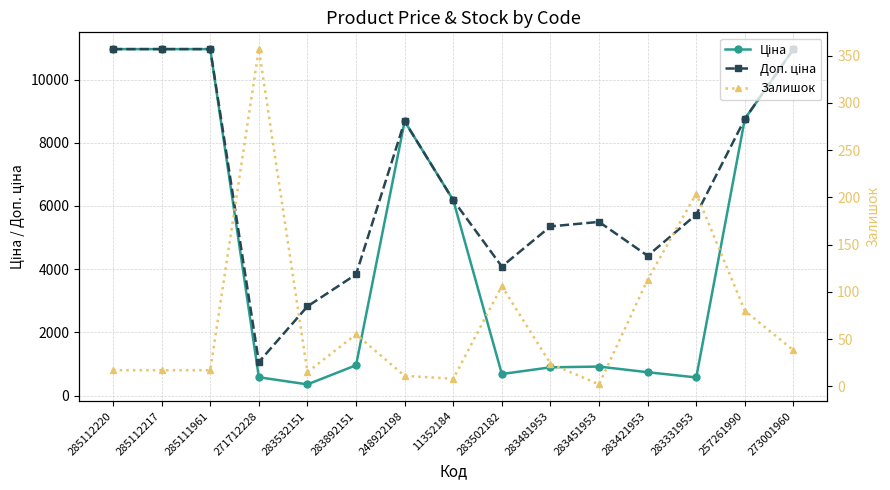

Reading right to left, what are all the values shown in this chart?

Ціна: 273001960=10964.4	257261990=8755.5	283331953=572.7	283421953=737.2	283451953=915.8	283481953=892.2	283502182=680.4	11352184=6182.6	248922198=8679.5	283892151=958.4	283532151=352.6	271712228=578.1	285111961=10964.4	285112217=10964.4	285112220=10964.4
Доп. ціна: 273001960=10964.4	257261990=8755.5	283331953=5727.0	283421953=4423.0	283451953=5495.0	283481953=5353.1	283502182=4082.3	11352184=6182.6	248922198=8679.5	283892151=3833.8	283532151=2821.2	271712228=1060.0	285111961=10964.4	285112217=10964.4	285112220=10964.4
Залишок: 273001960=38.0	257261990=80.0	283331953=204.0	283421953=113.0	283451953=2.0	283481953=24.0	283502182=106.0	11352184=8.0	248922198=11.0	283892151=55.0	283532151=15.0	271712228=357.0	285111961=17.0	285112217=17.0	285112220=17.0